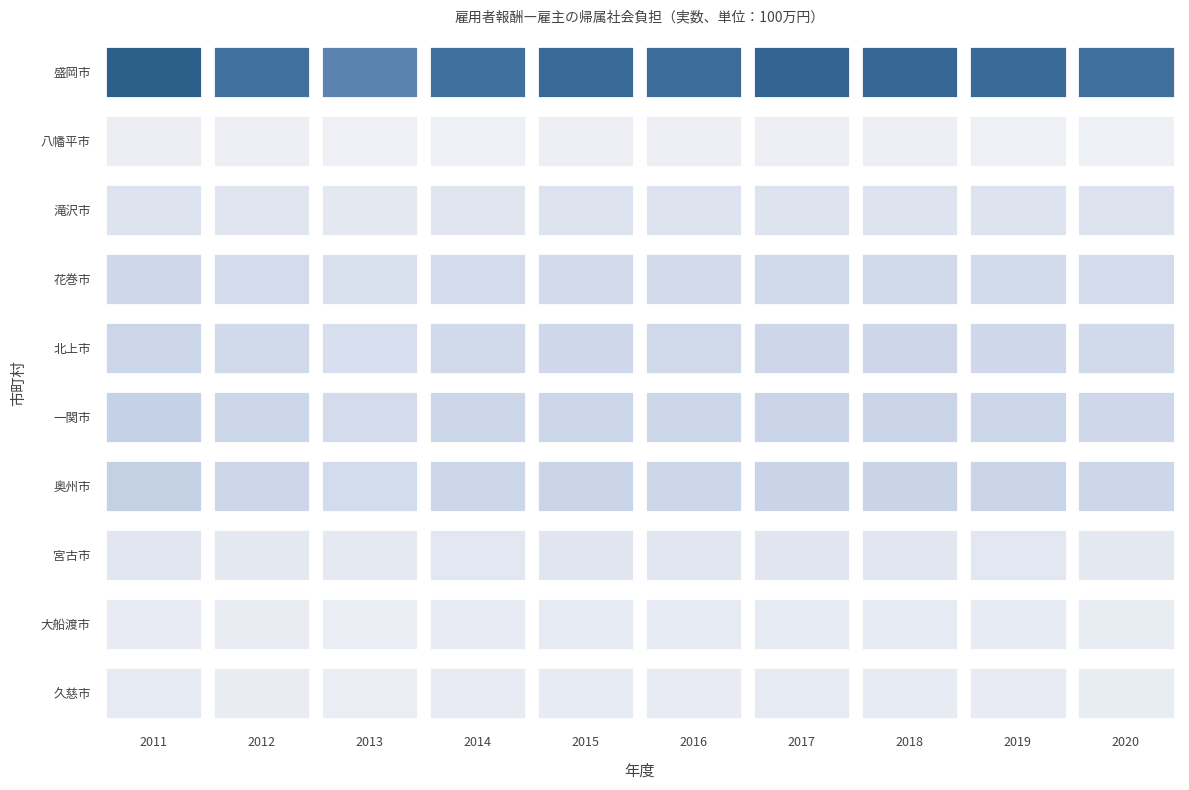

Between 2017 and 2012, which is larger?

2017